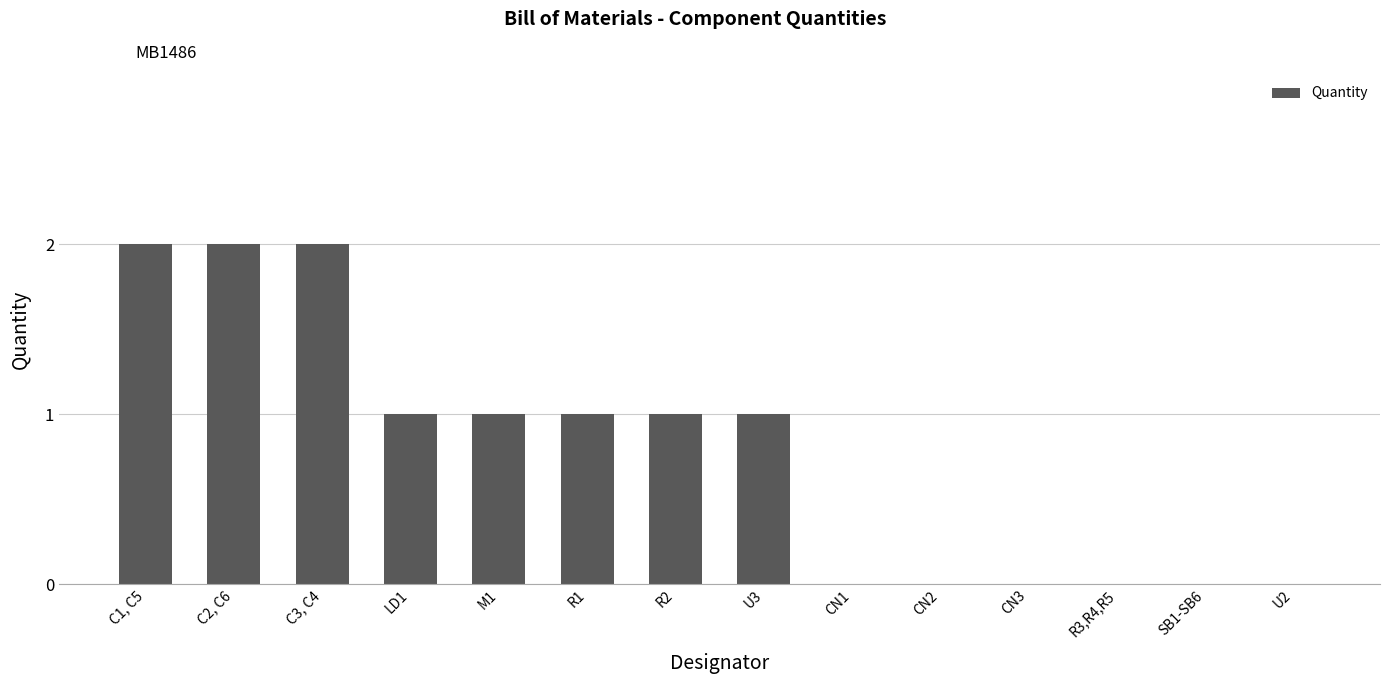

The chart shows a value of 0 at C2, C6. True or false?

False